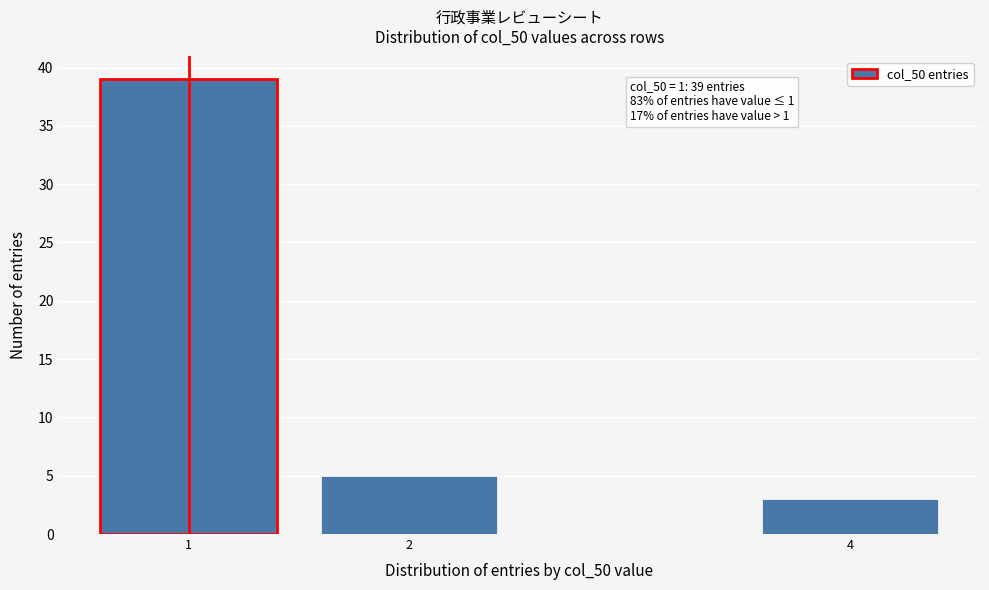

Reading left to right, what are all the values shown in this chart?

39	5	3